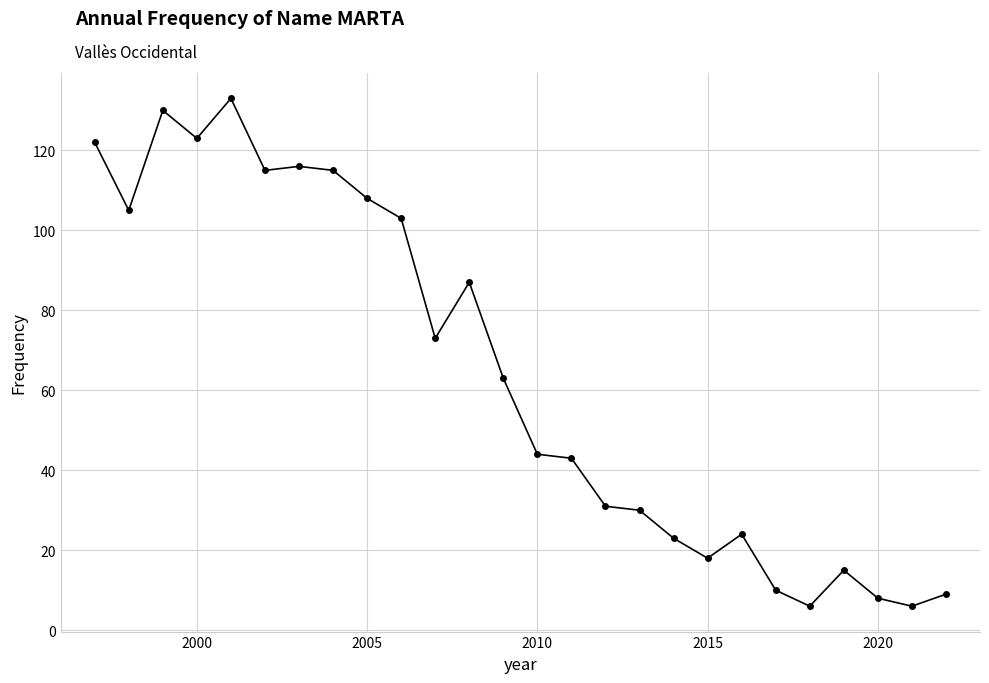

True or false: the data has more than 1 interior local peaks.

True